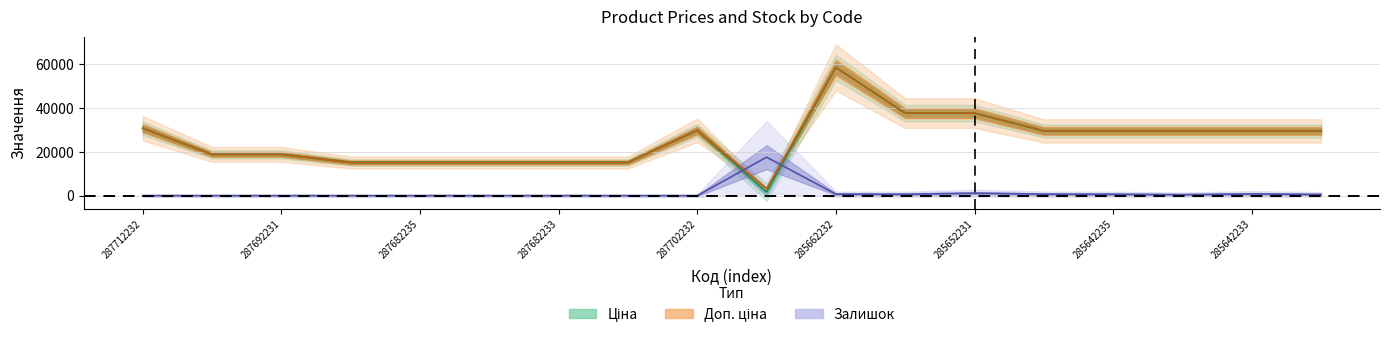

True or false: Ціна has more than 1 interior local peaks.

True